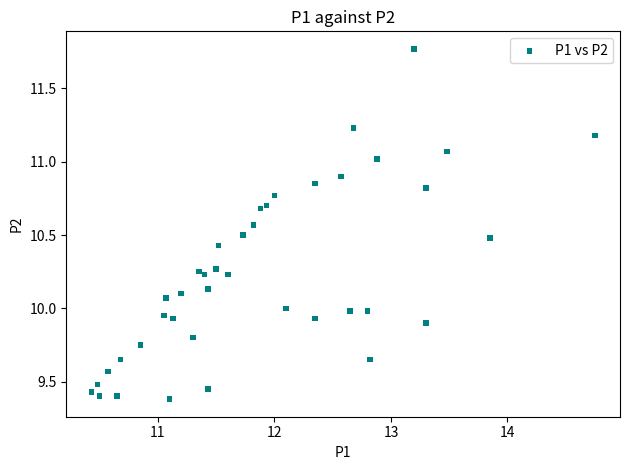

What is the range of X values (max minus min)?

4.3